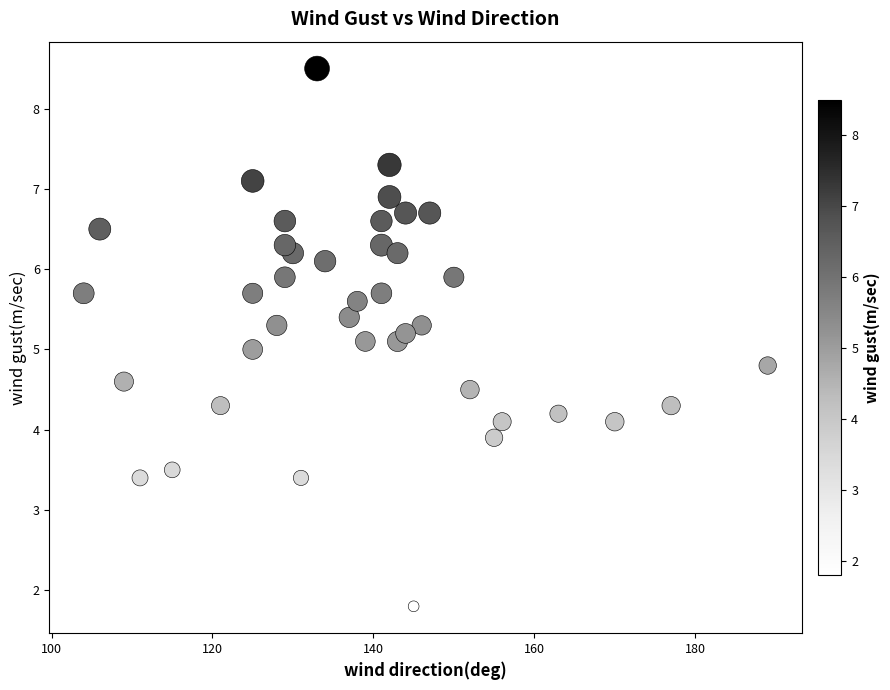

What is the range of X values (max minus min)?

85.0